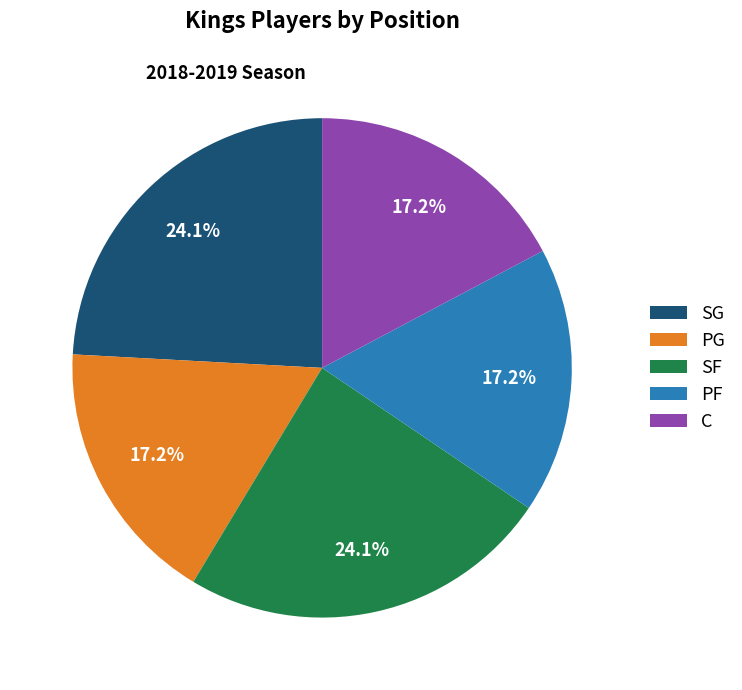

Do SG and PG together represent more than half of the pie?

No